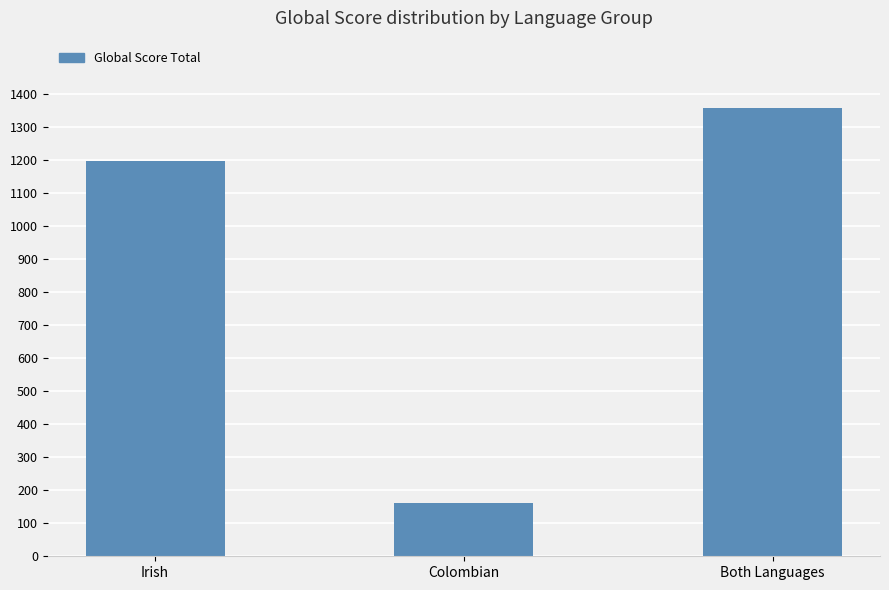

How many series are shown in this chart?

1